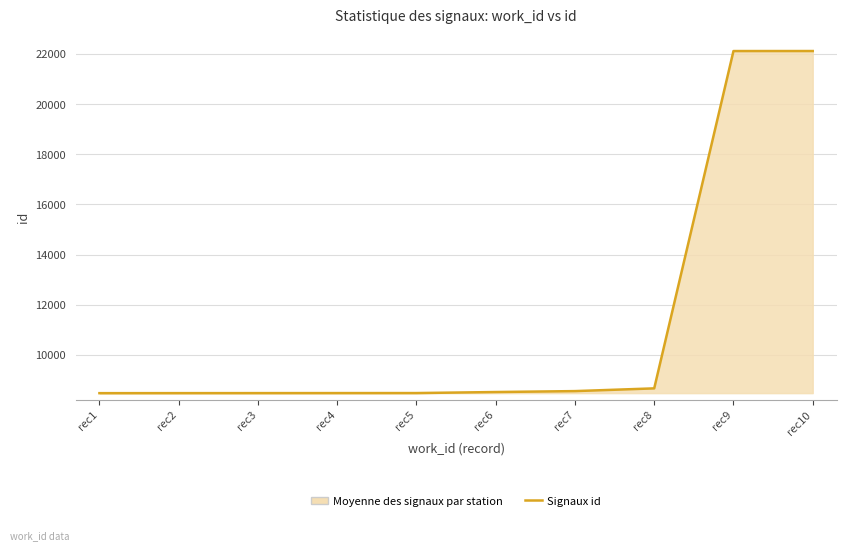

The chart shows a value of 3271 at rec7. True or false?

False